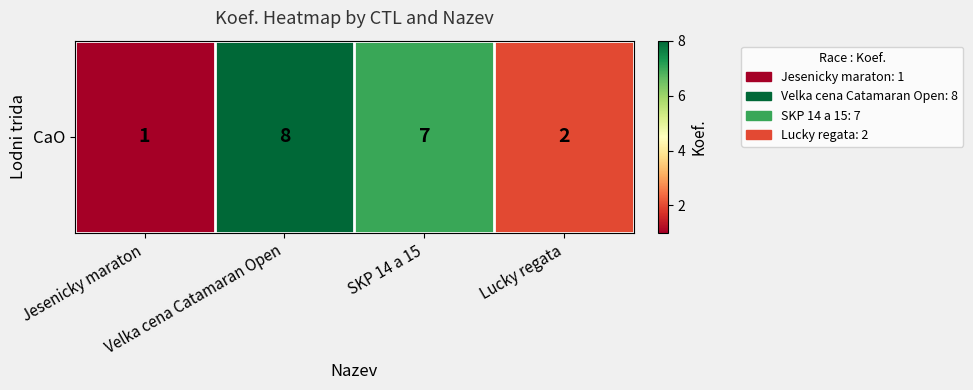

The value at Velka cena Catamaran Open is 8. True or false?

True